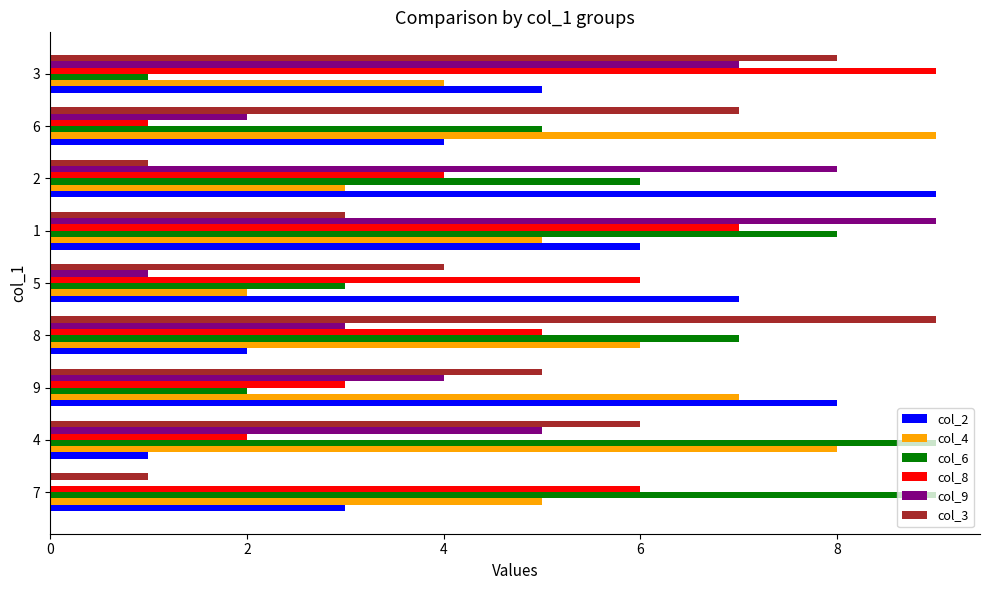

What are all the series names shown in the legend?

col_2, col_4, col_6, col_8, col_9, col_3